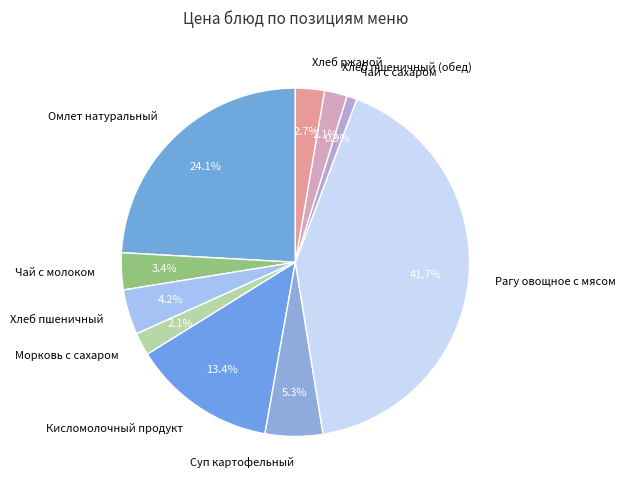

Which has a higher value, Рагу овощное с мясом or Чай с молоком?

Рагу овощное с мясом